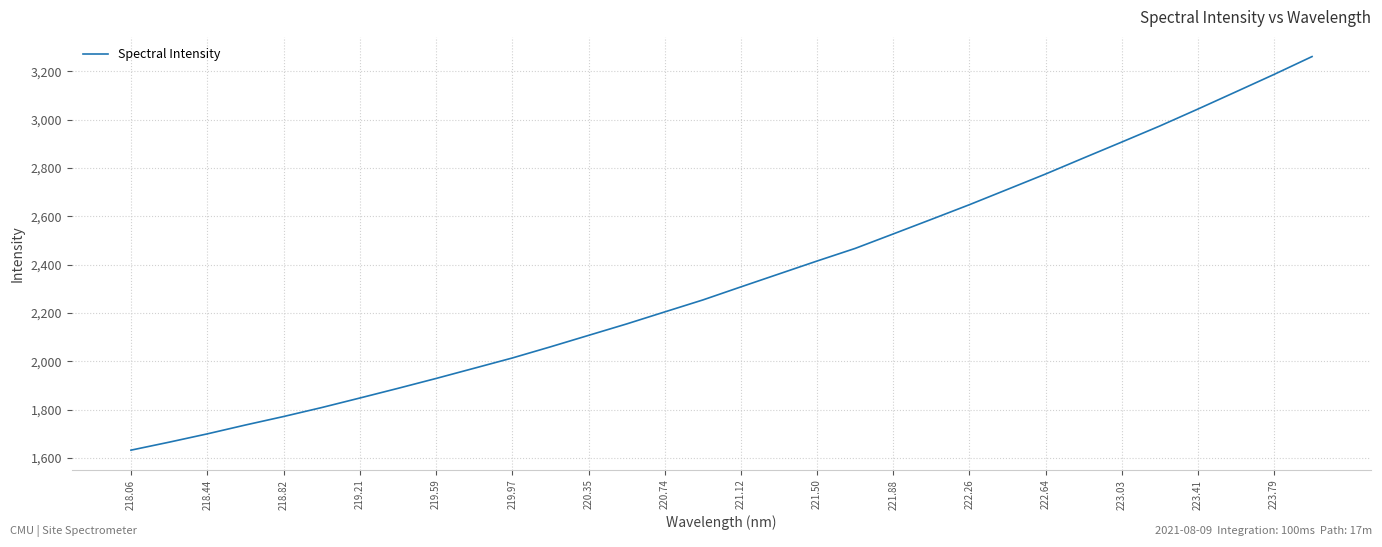

What is the smallest value displayed?

1632.5